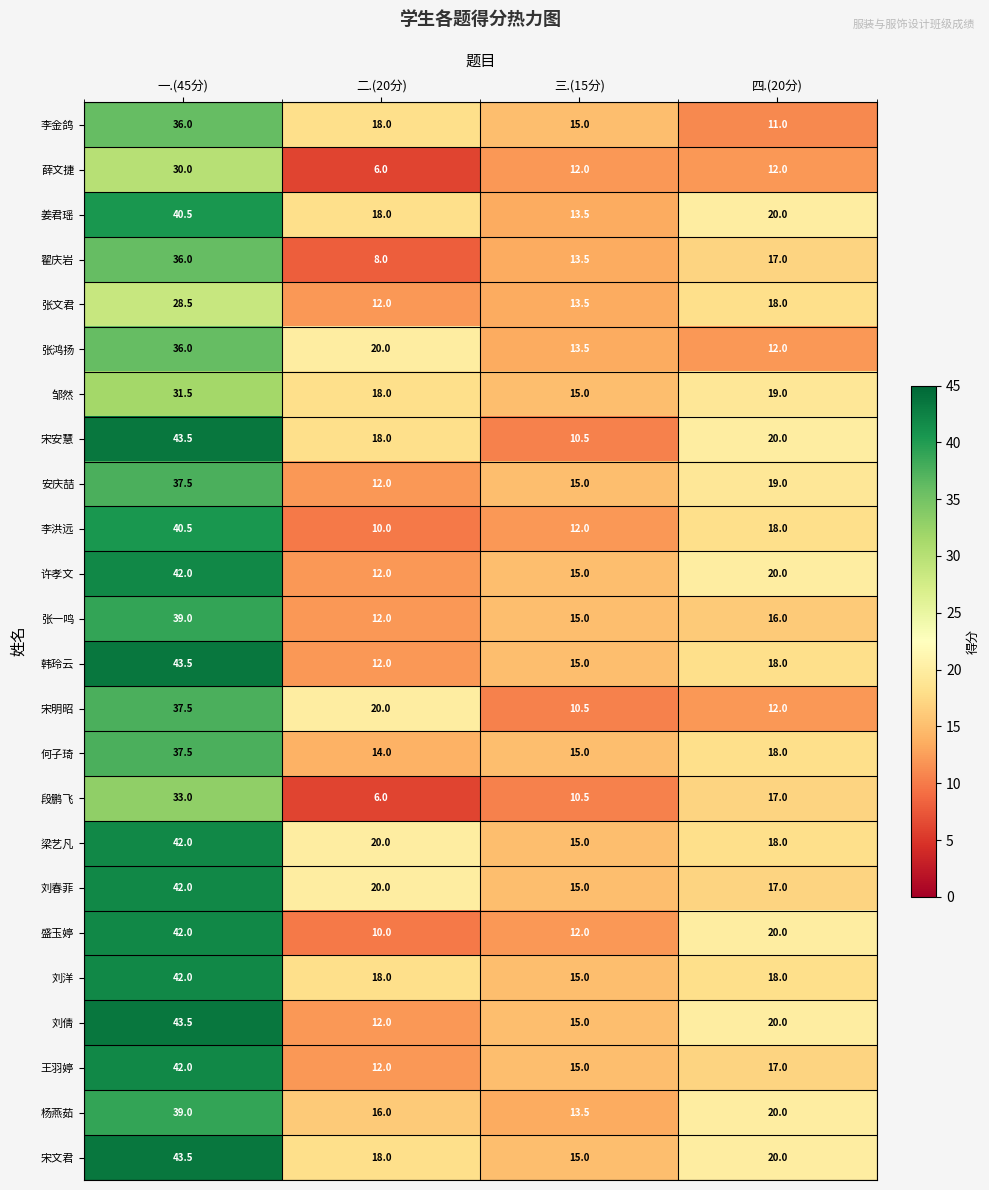

True or false: 姜君瑶 has a value of 8.7 at 三.(15分).

False